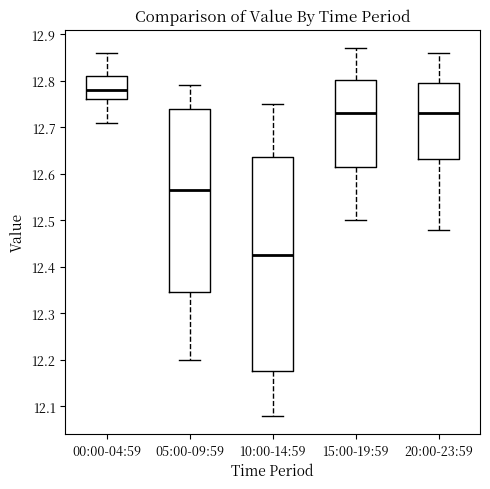

Reading left to right, transcribe this box plot: for each box, give where its median line is, the range the box spans, and where its two whiskers end, as read against the y-axis. The values are not printed on the chart, so give them approximately, as read against the axis.

00:00-04:59: median 12.78, box 12.76 to 12.81, whiskers 12.71 to 12.86
05:00-09:59: median 12.57, box 12.35 to 12.74, whiskers 12.20 to 12.79
10:00-14:59: median 12.43, box 12.18 to 12.64, whiskers 12.08 to 12.75
15:00-19:59: median 12.73, box 12.62 to 12.80, whiskers 12.50 to 12.87
20:00-23:59: median 12.73, box 12.63 to 12.80, whiskers 12.48 to 12.86